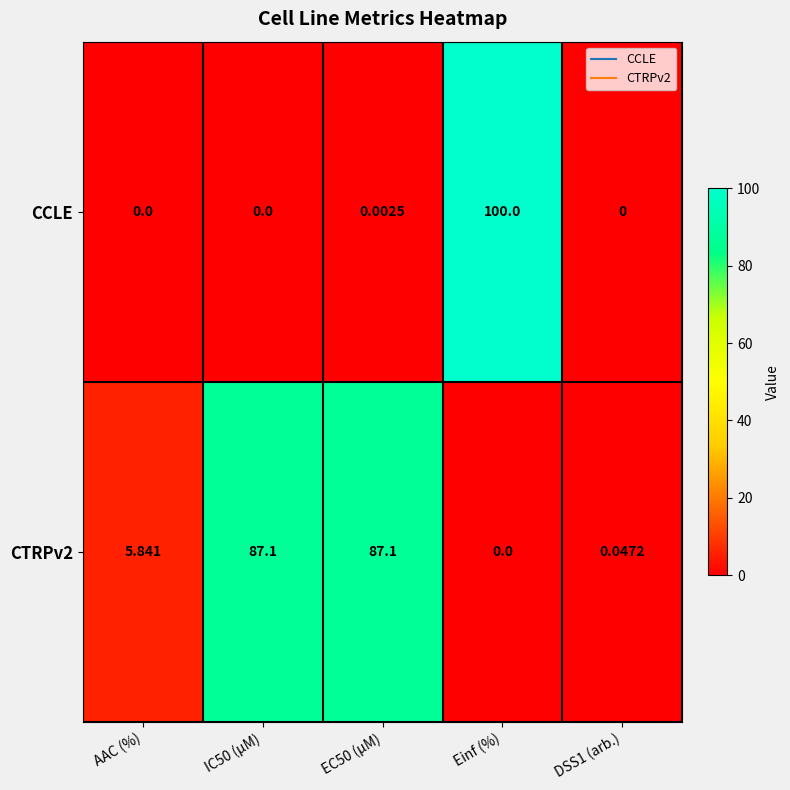

Is the value of CTRPv2 at DSS1 (arb.) greater than the value of CCLE at EC50 (µM)?

Yes